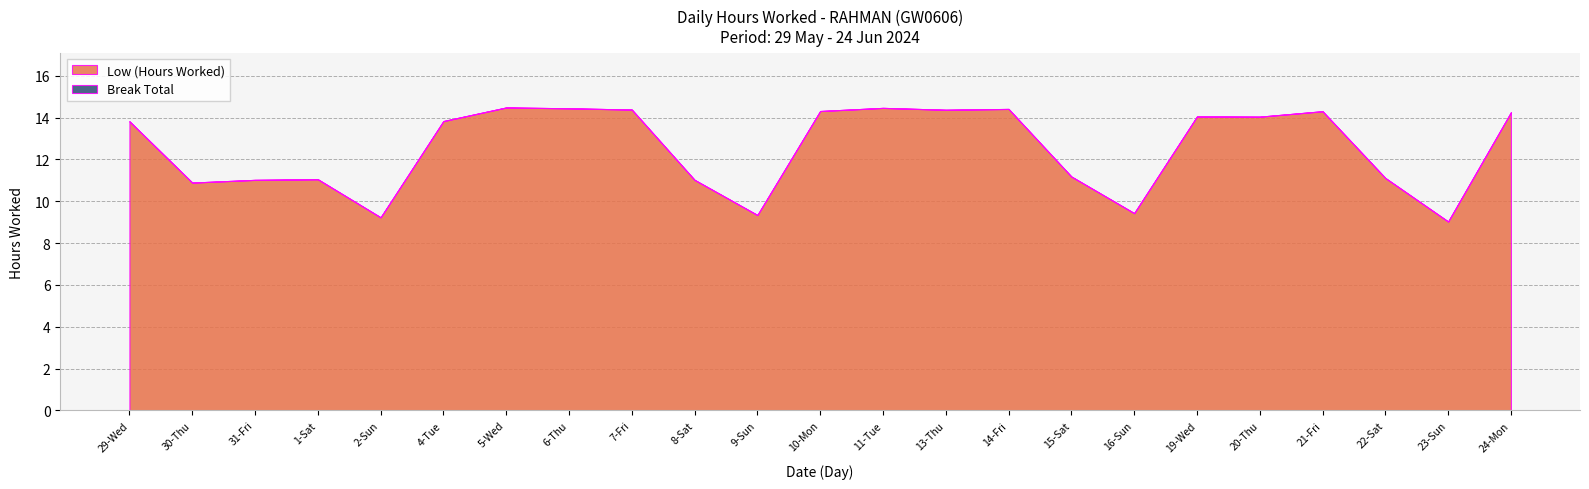

Count the number of data series in this chart.

2